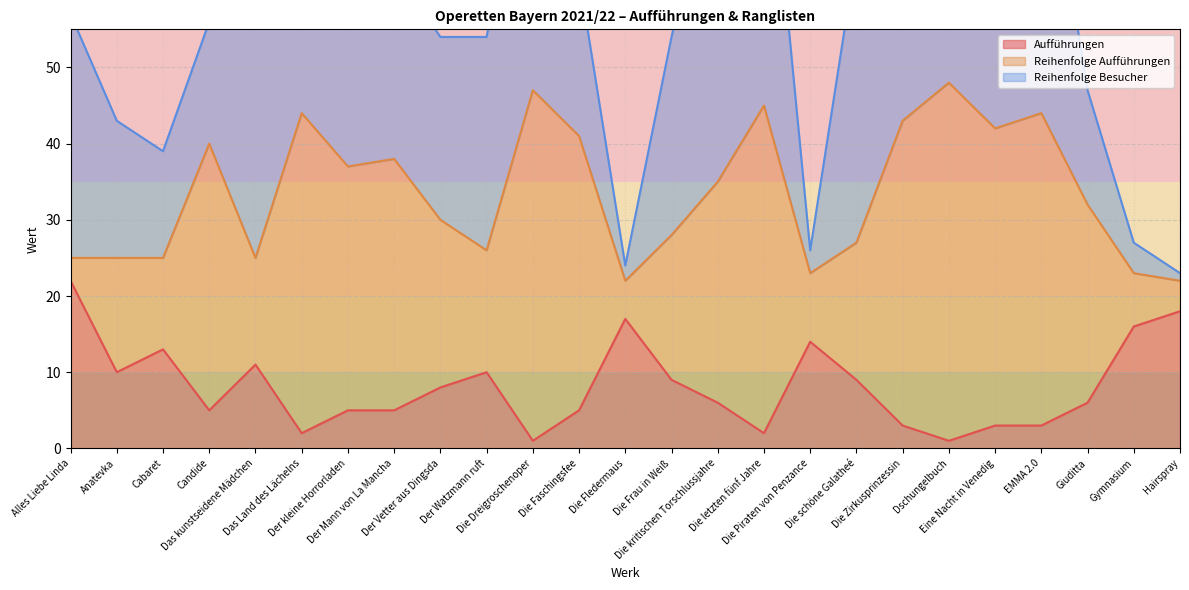

Is it true that Aufführungen equals 3 at Die letzten fünf Jahre?

False